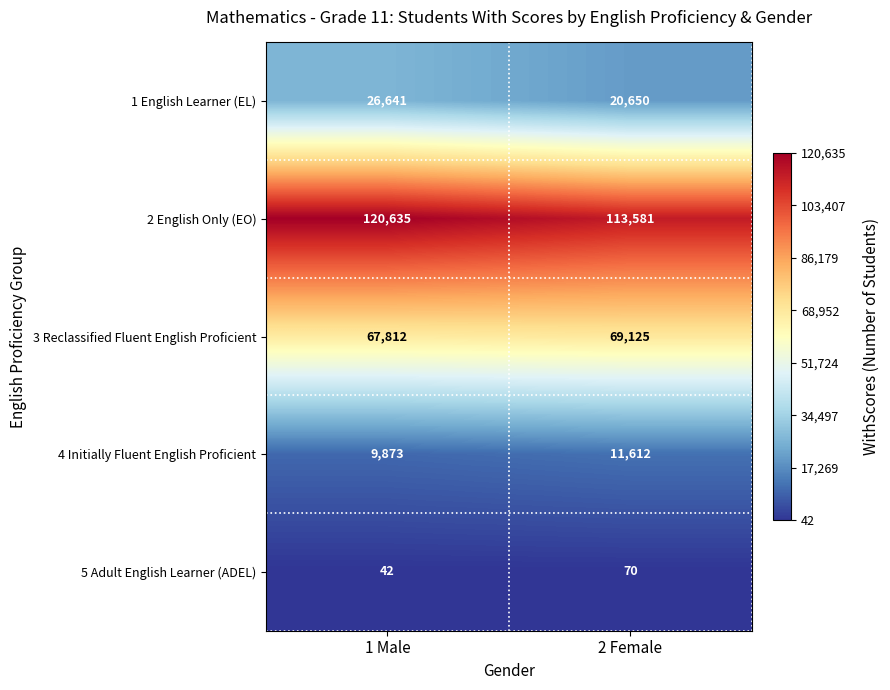

True or false: 1 English Learner (EL) has a value of 26641 at 1 Male.

True